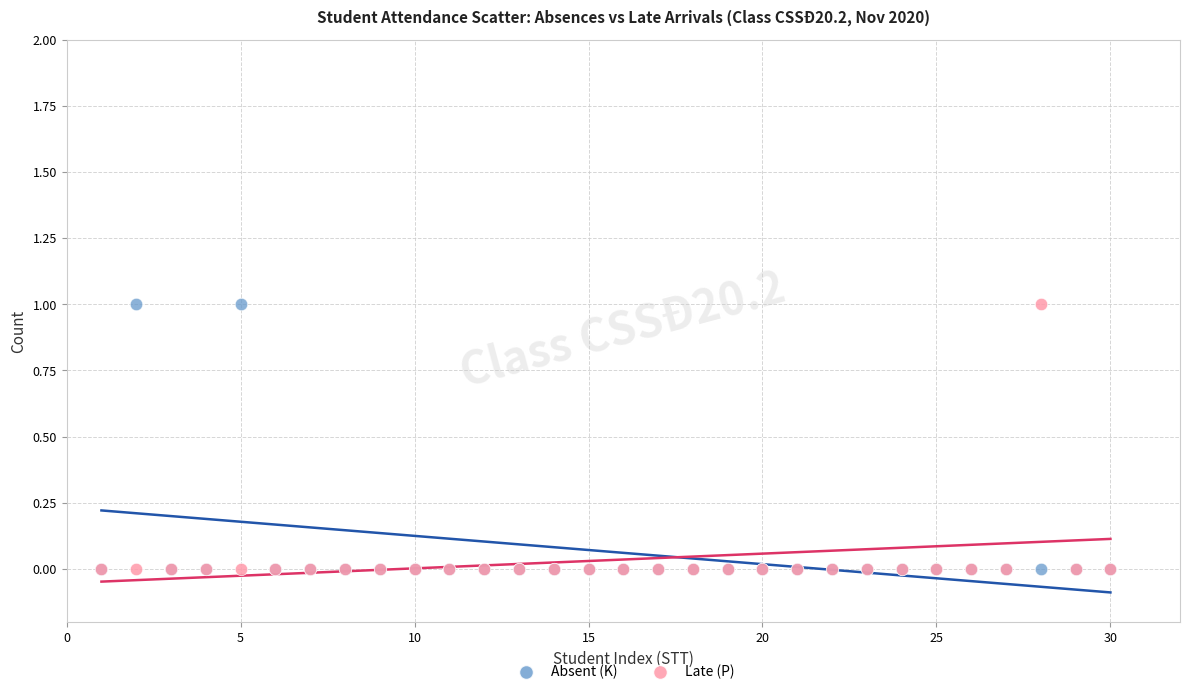

What are all the series names shown in the legend?

Absent (K), Late (P)